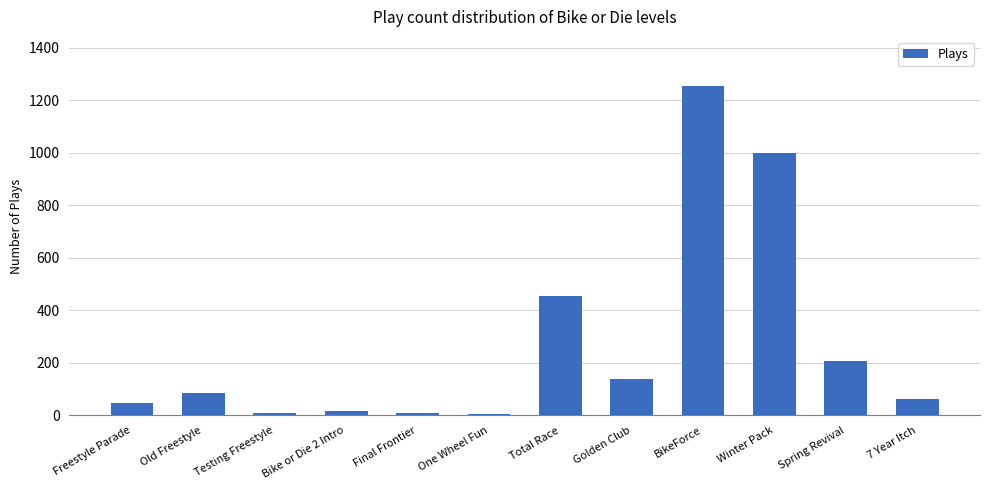

Between One Wheel Fun and BikeForce, which is larger?

BikeForce